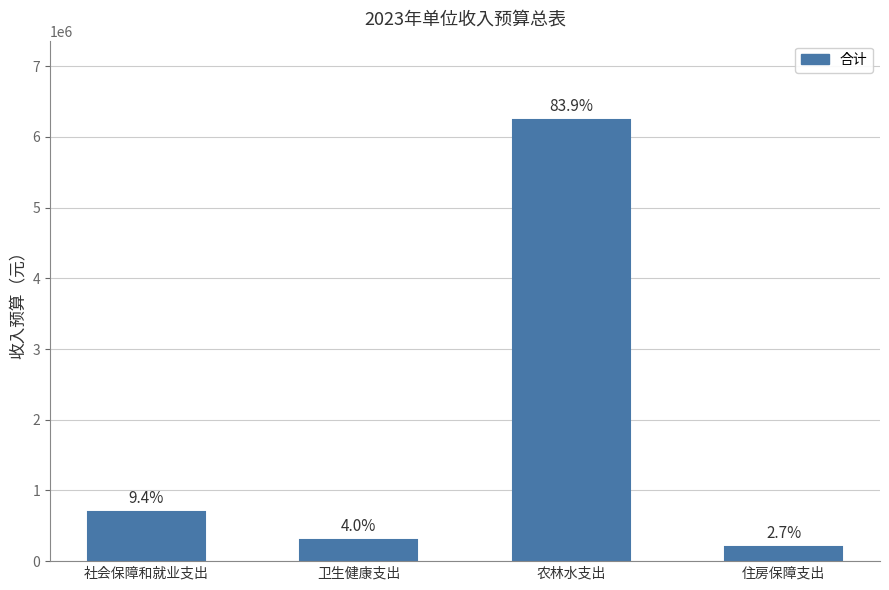

What position from the left is 住房保障支出?

4